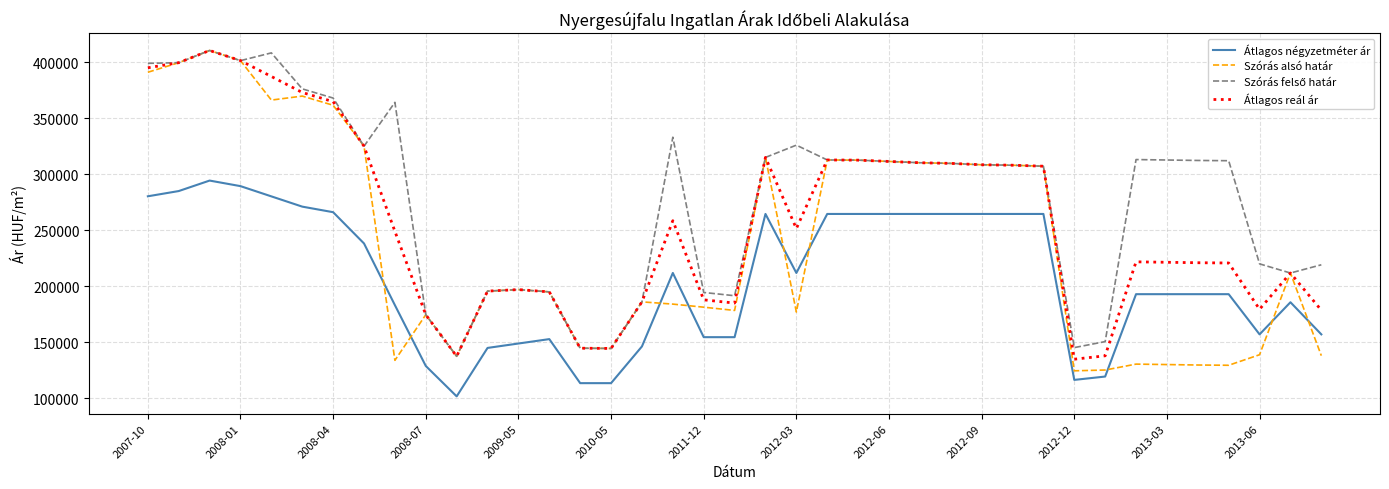

True or false: Átlagos reál ár and Átlagos négyzetméter ár intersect in this chart.

False